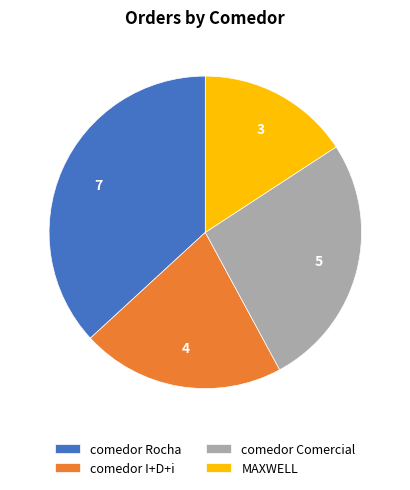

Approximately how many times larger is the value at comedor Comercial compared to comedor Rocha?

0.7